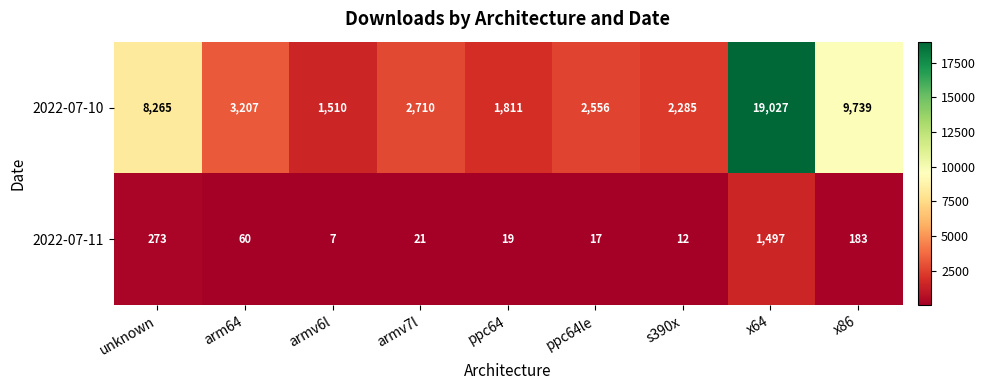

Which series has the widest spread of values?

2022-07-10